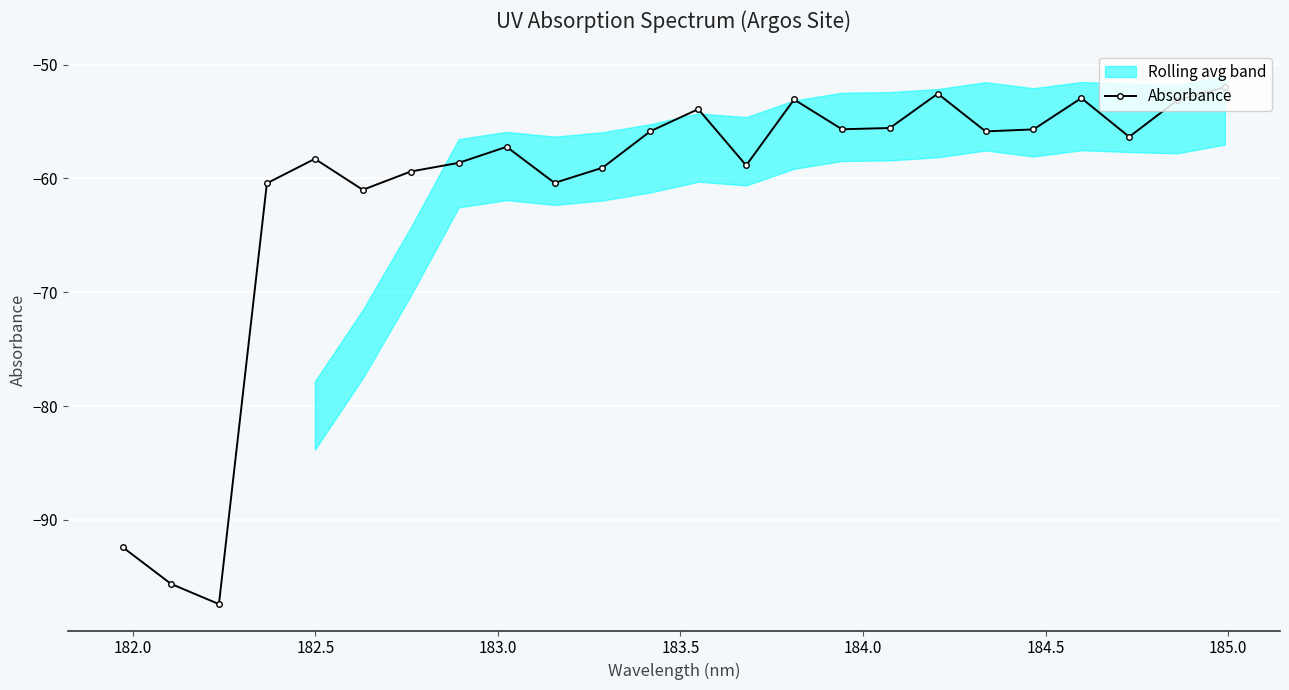

What is the highest value of the Absorbance series?

-52.0